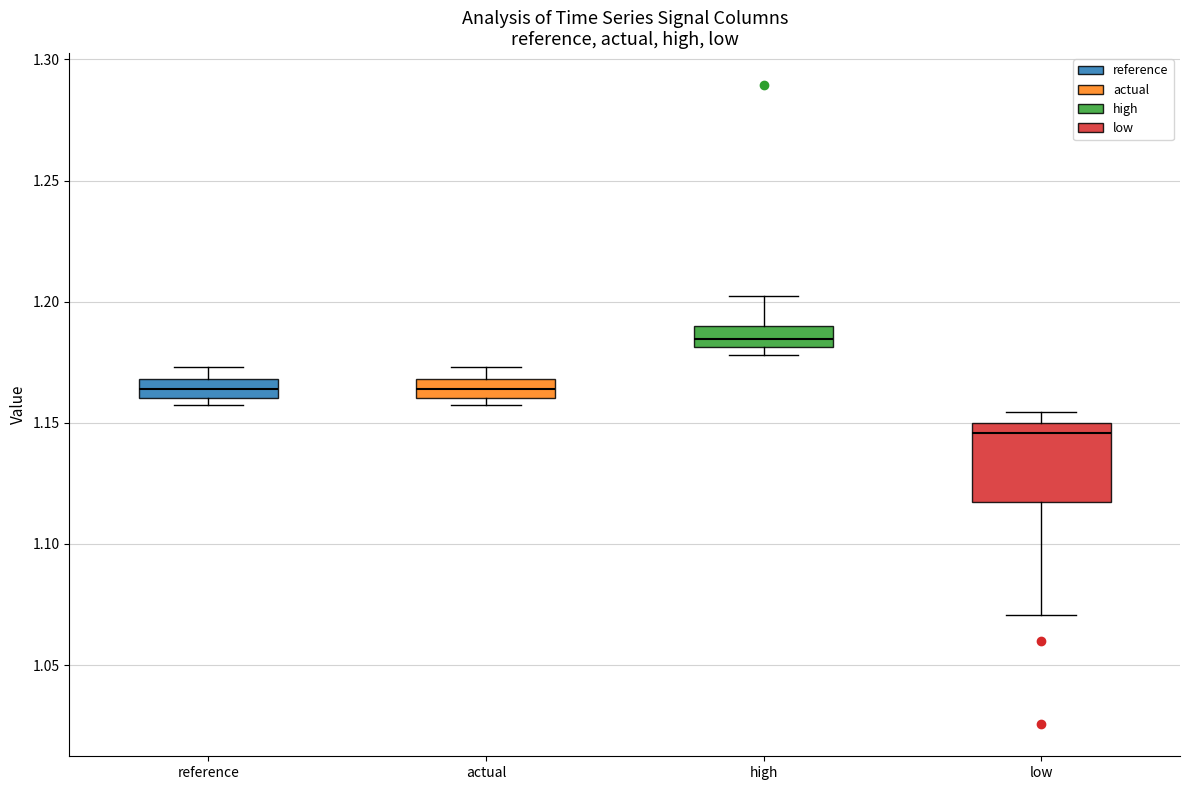

Reading left to right, transcribe this box plot: for each box, give where its median line is, the range the box spans, and where its two whiskers end, as read against the y-axis. The values are not printed on the chart, so give them approximately, as read against the axis.

reference: median 1.165, box 1.160 to 1.170, whiskers 1.155 to 1.175
actual: median 1.165, box 1.160 to 1.170, whiskers 1.155 to 1.175
high: median 1.185, box 1.180 to 1.190, whiskers 1.180 (just below the box's lower edge) to 1.200
low: median 1.145, box 1.115 to 1.150, whiskers 1.070 to 1.155